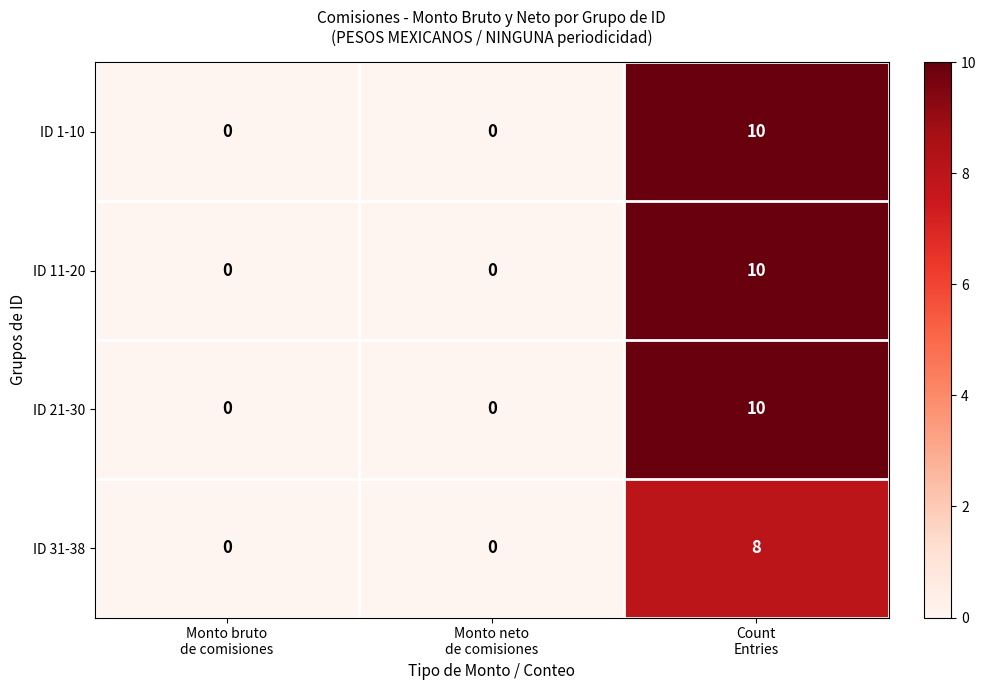

What is the greatest value displayed?

10